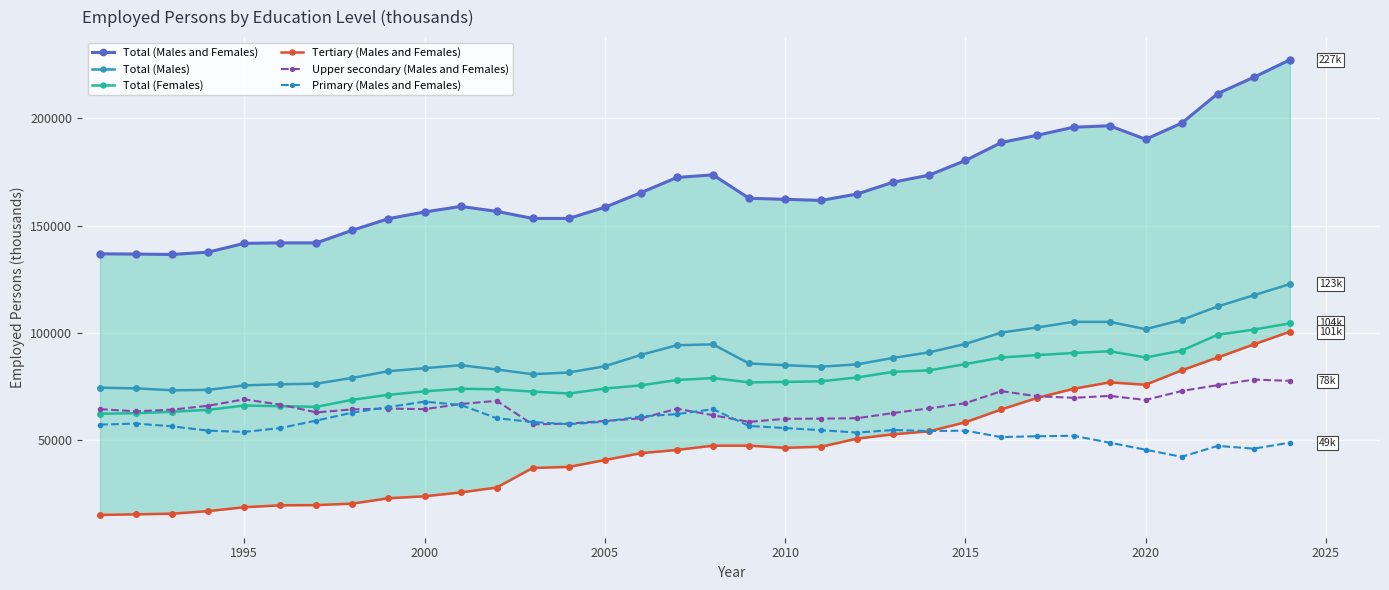

True or false: Total (Males) has more than 1 interior local peaks.

True